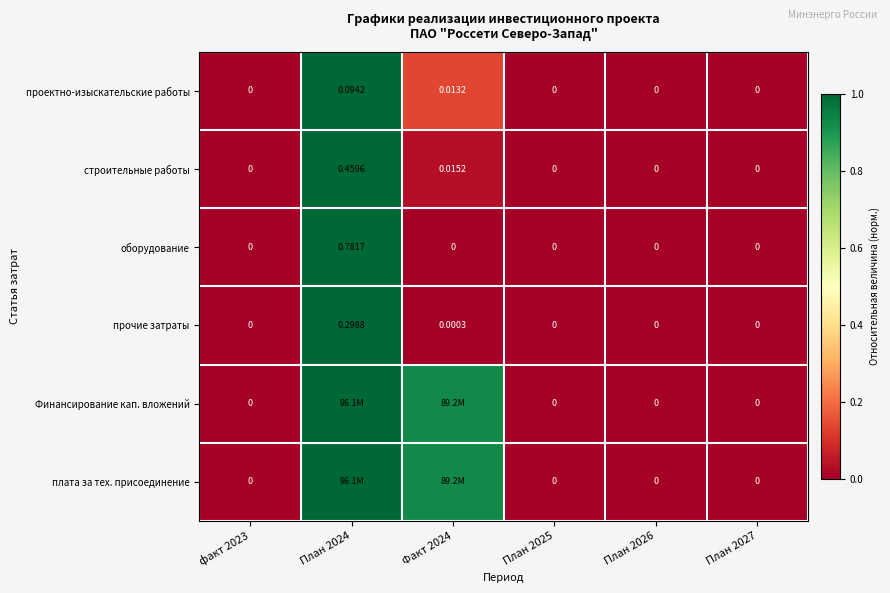

How many оборудование values are between 0 and 1?

6